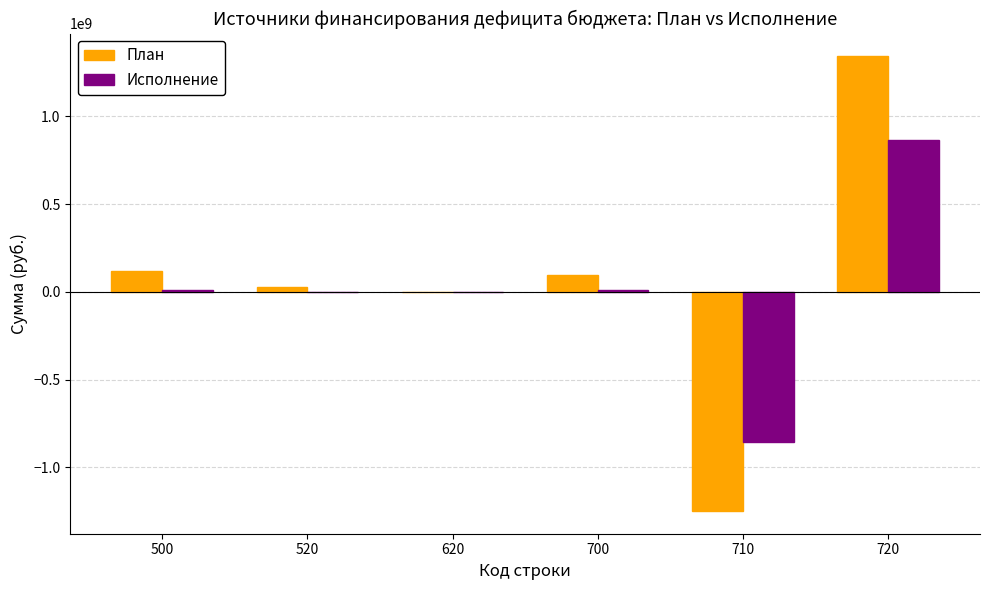

What is the highest value of the Исполнение series?

863883199.5